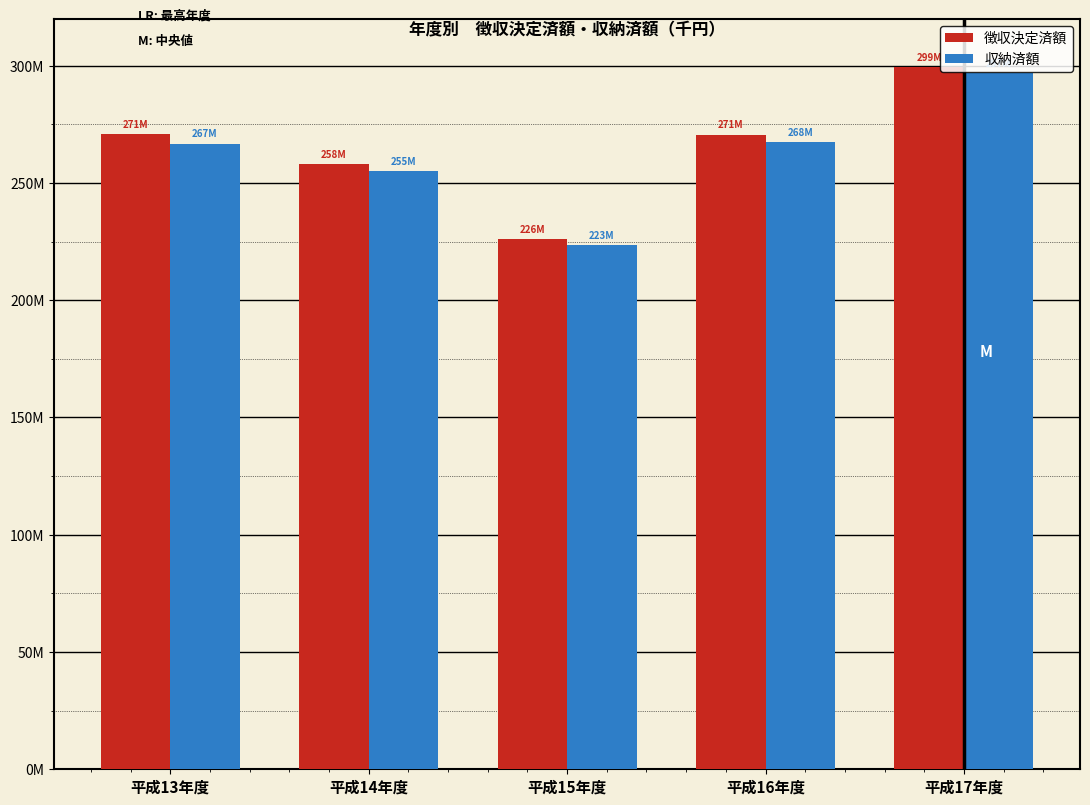

What are all the series names shown in the legend?

徴収決定済額, 収納済額